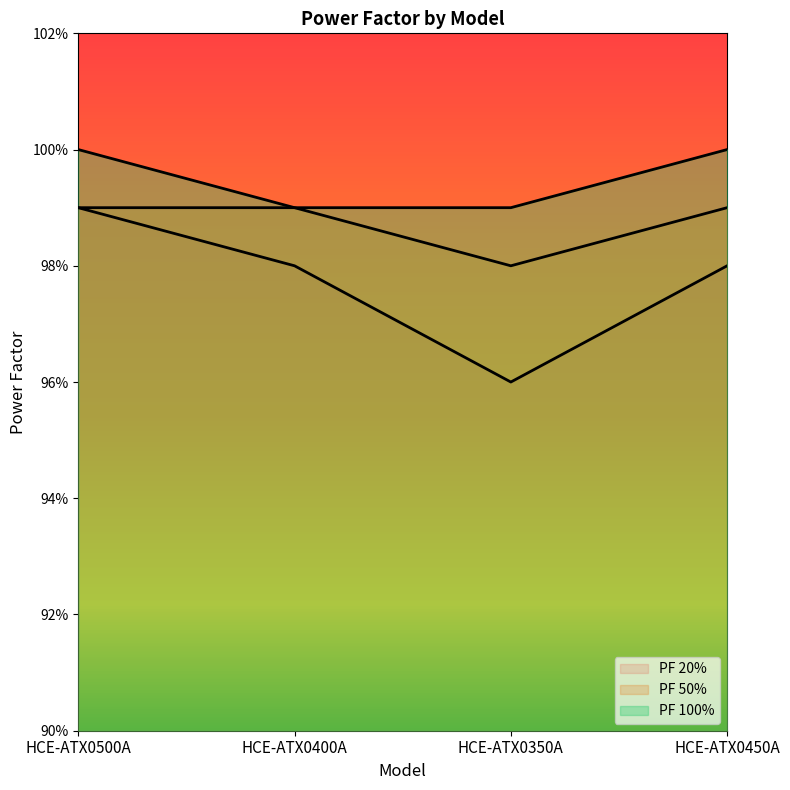

Rank the series by their average value, from lowest to highest.

PF 20%, PF 50%, PF 100%